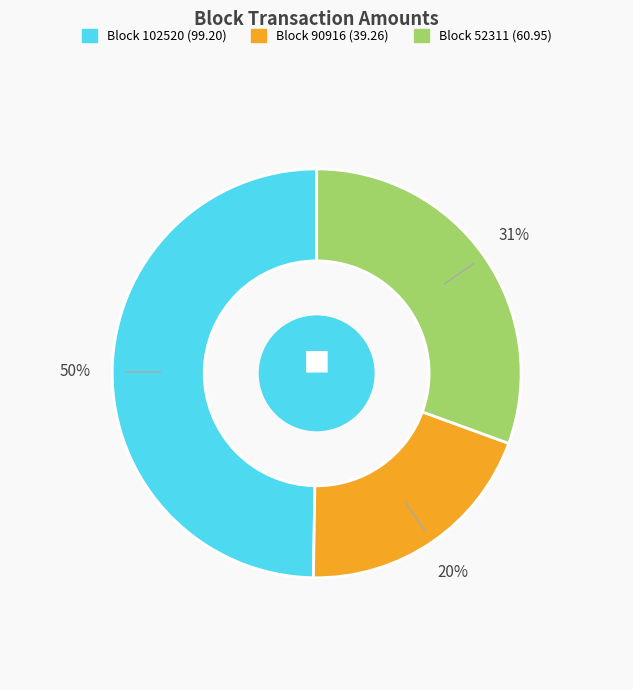

Is there any slice that represents more than half of the pie?

No